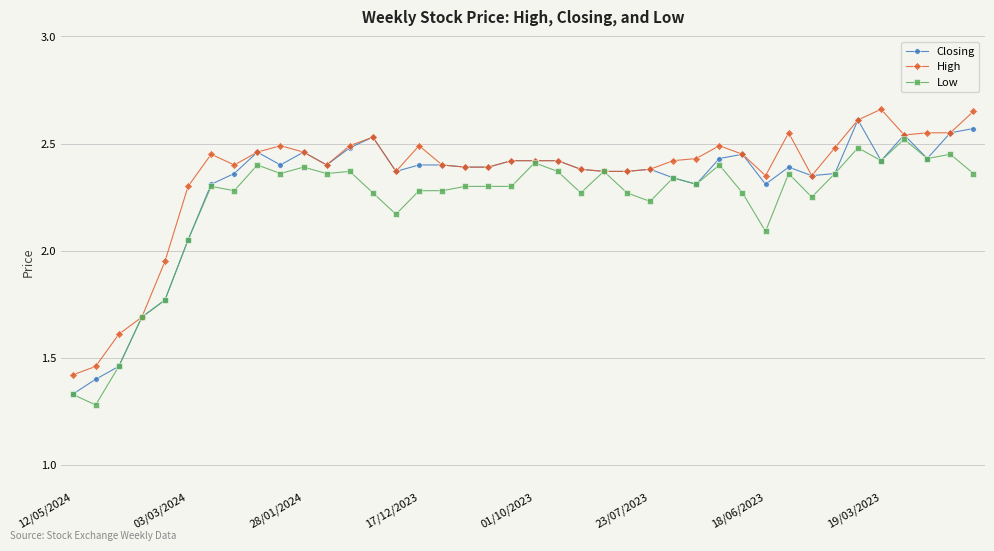

True or false: Low has more than 0 points higher than both neighbors.

True